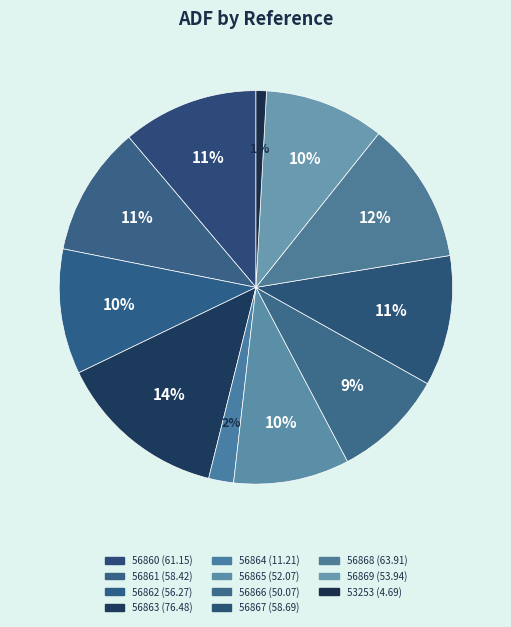

How many segments does this pie chart have?

11